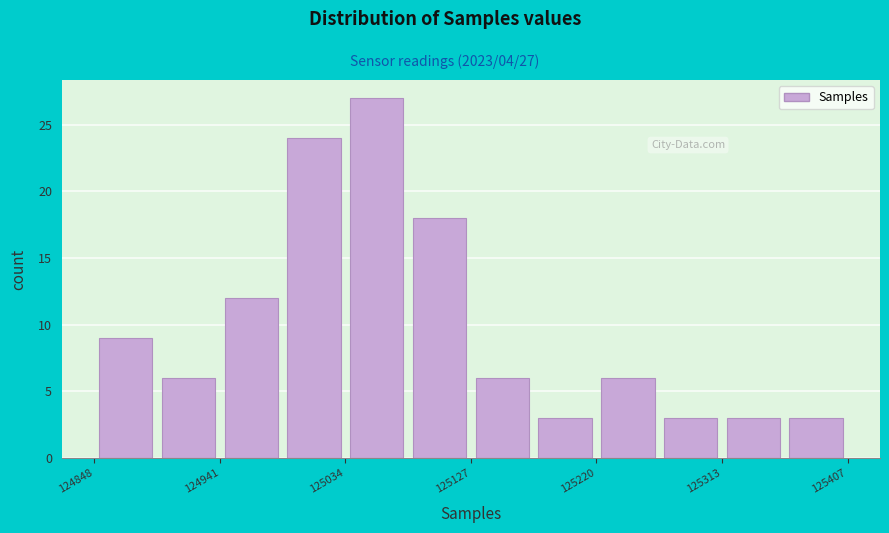

Over which range of the x-axis is the bar tallest?

125030 to 125080